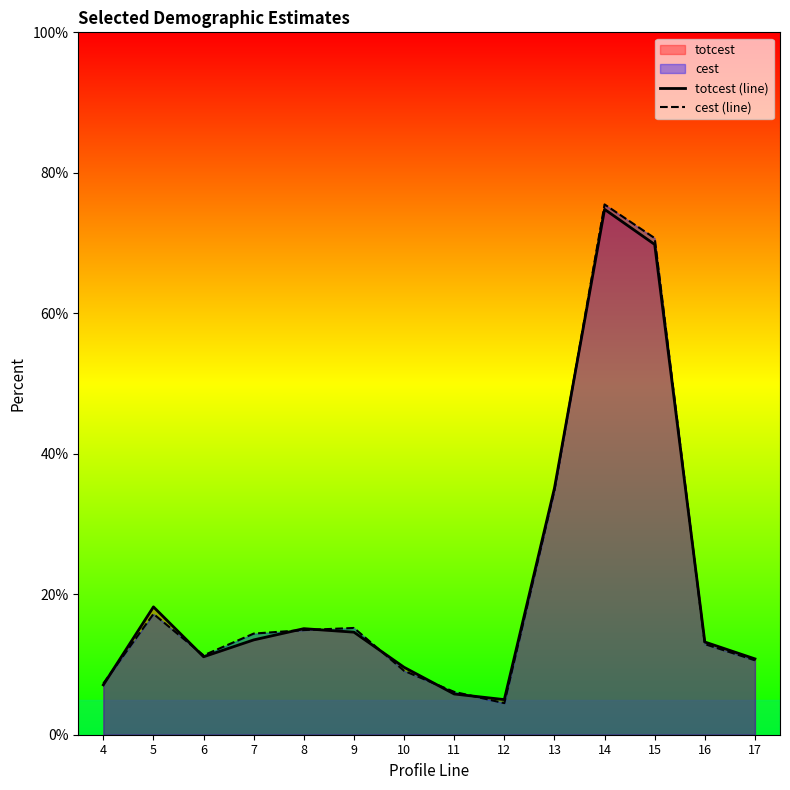

Which series has the largest range (max minus min)?

cest (line)